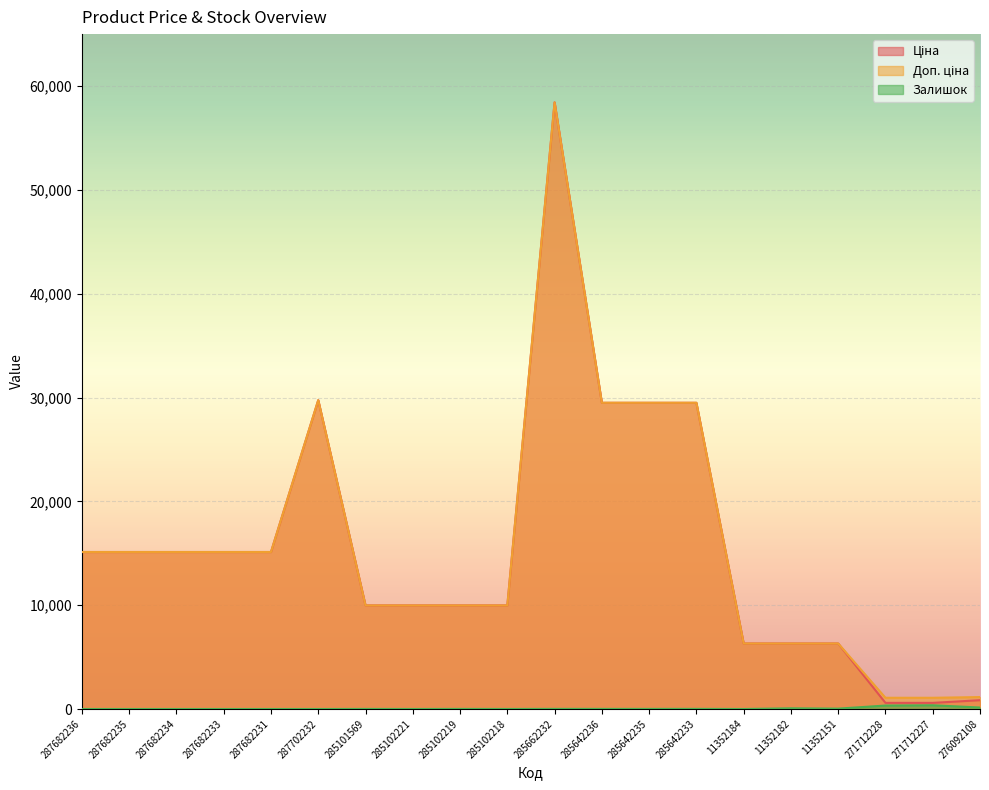

Which category has the highest value in the Залишок series?

271712227